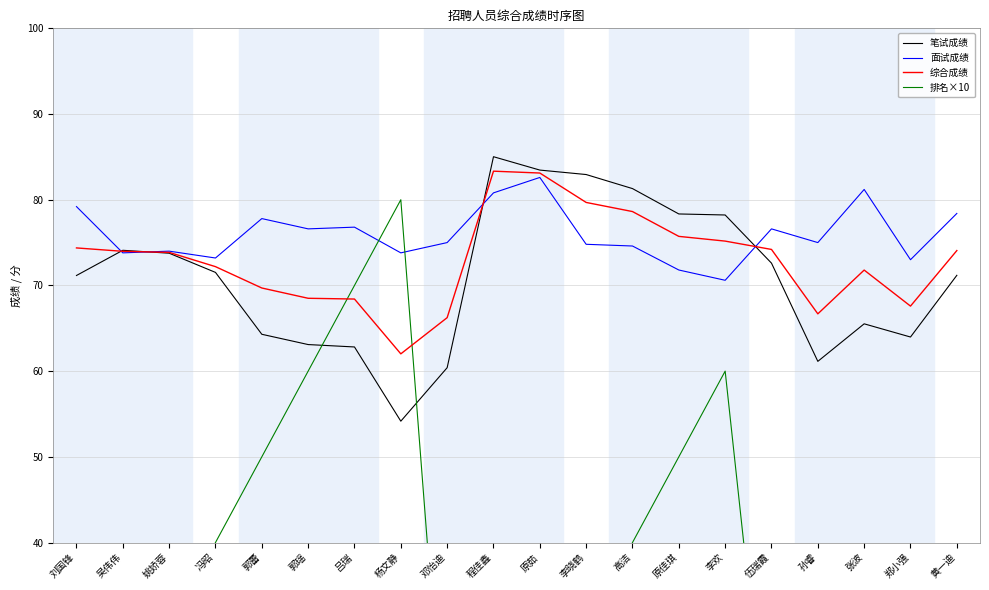

Rank the series at 吕瑞 from lowest to highest value.

笔试成绩, 综合成绩, 排名×10, 面试成绩